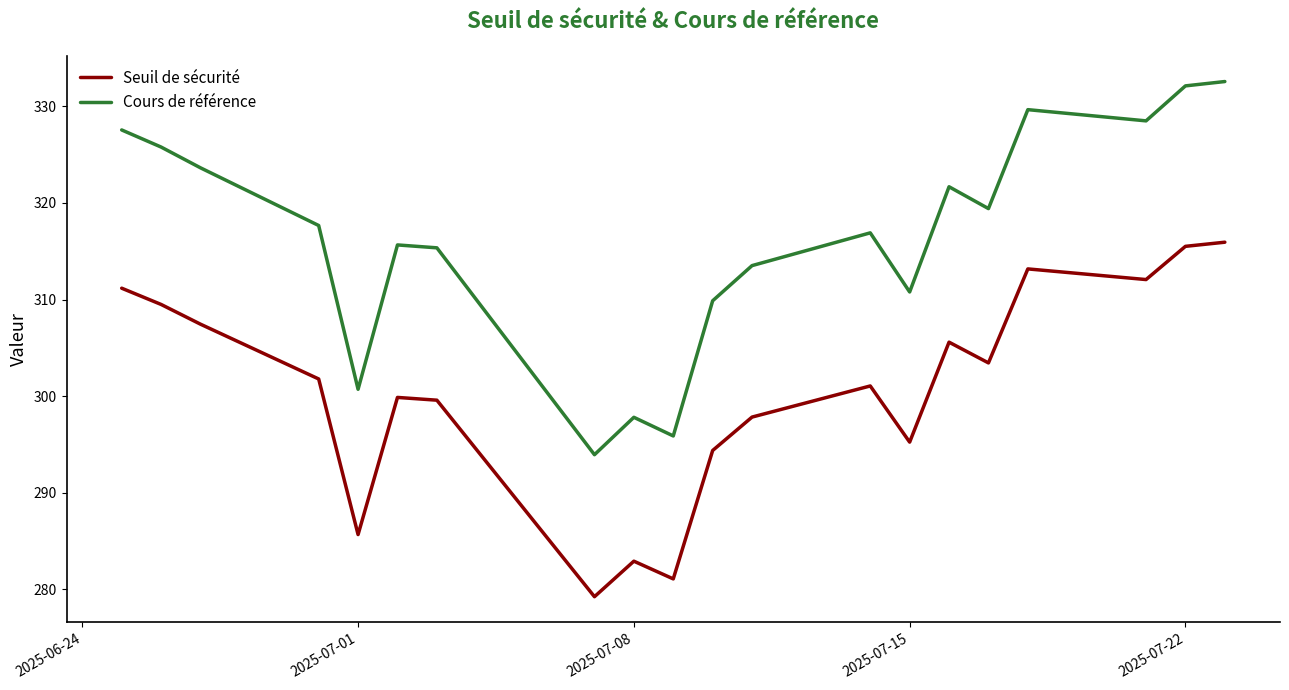

What is the difference between the maximum and minimum values in the Cours de référence series?

38.6